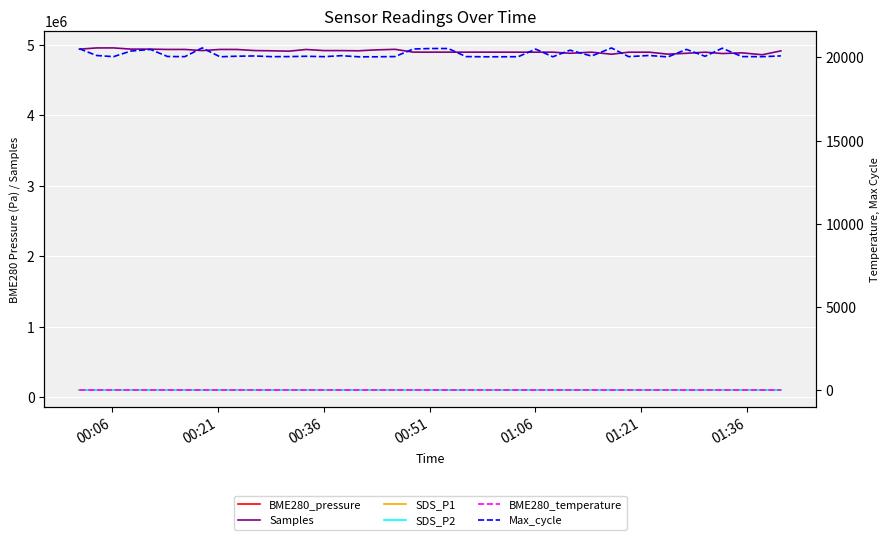

Is the value of Max_cycle at 23 greater than the value of SDS_P1 at 17?

Yes